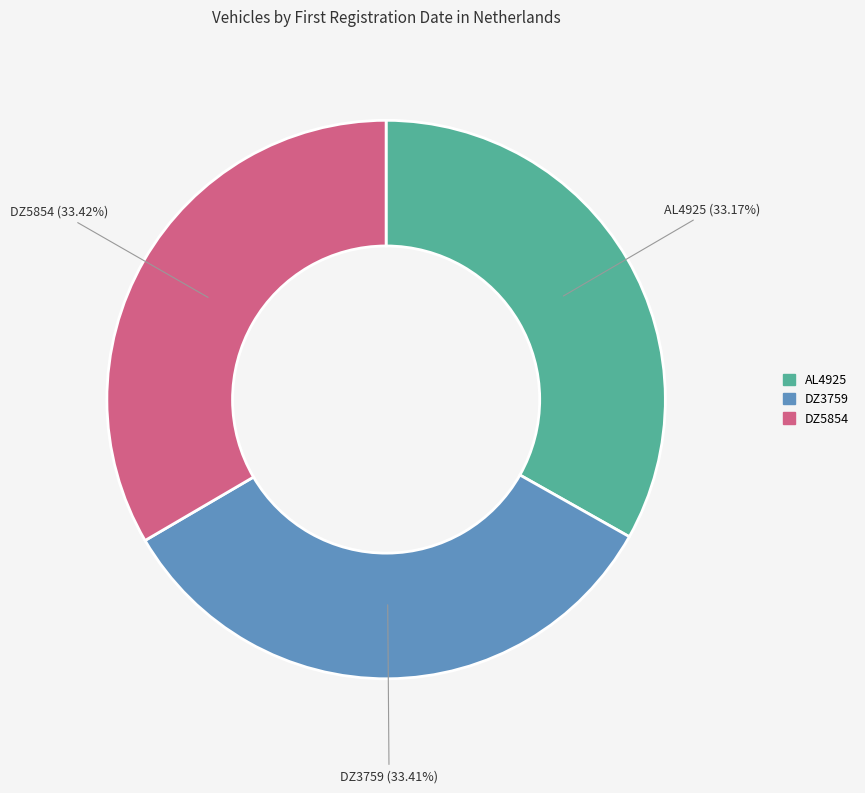

Does DZ3759 represent more than half of the total?

No